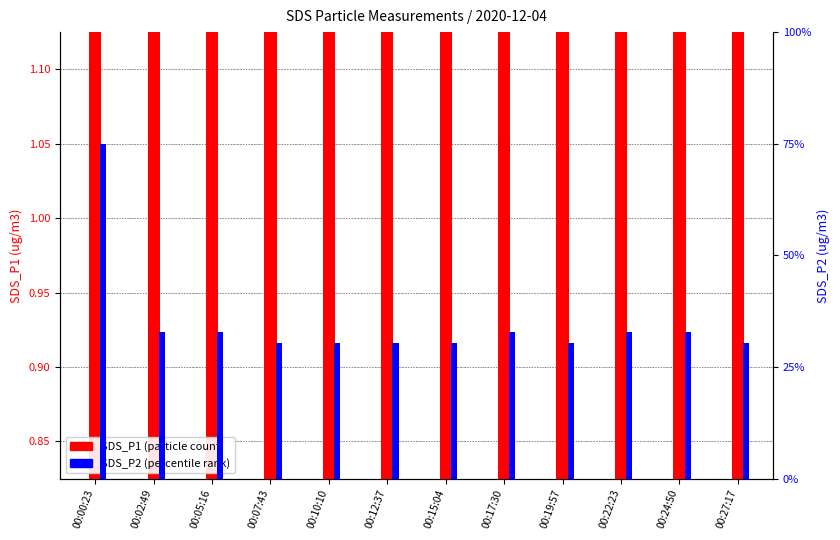

Which category has the lowest value in the SDS_P2 series?

00:07:43